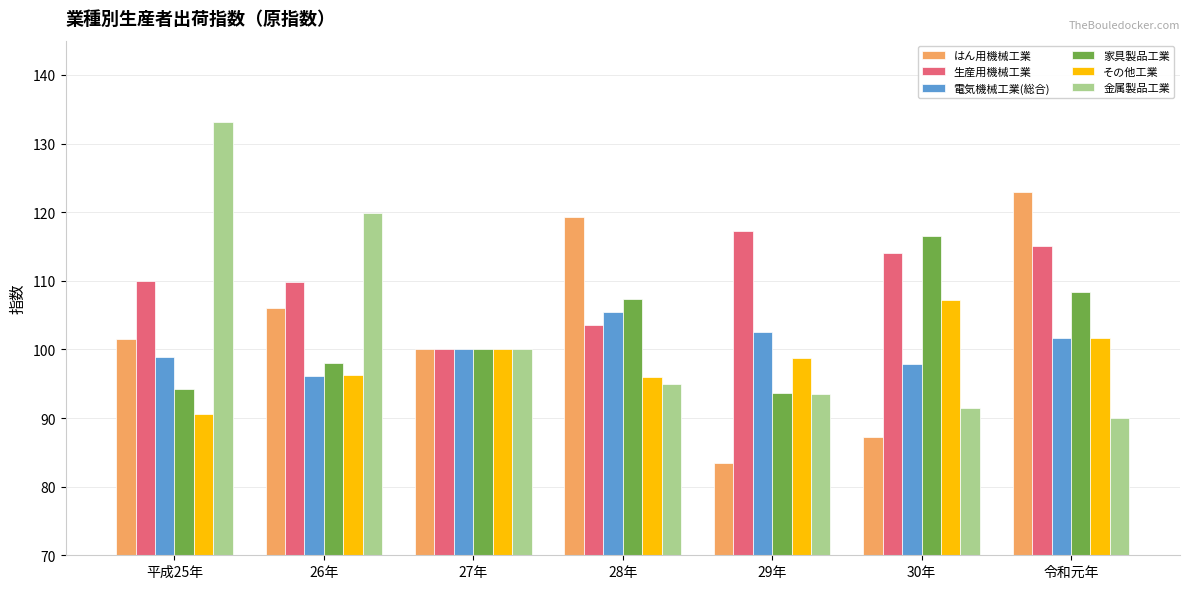

How many bars are there in total?

42